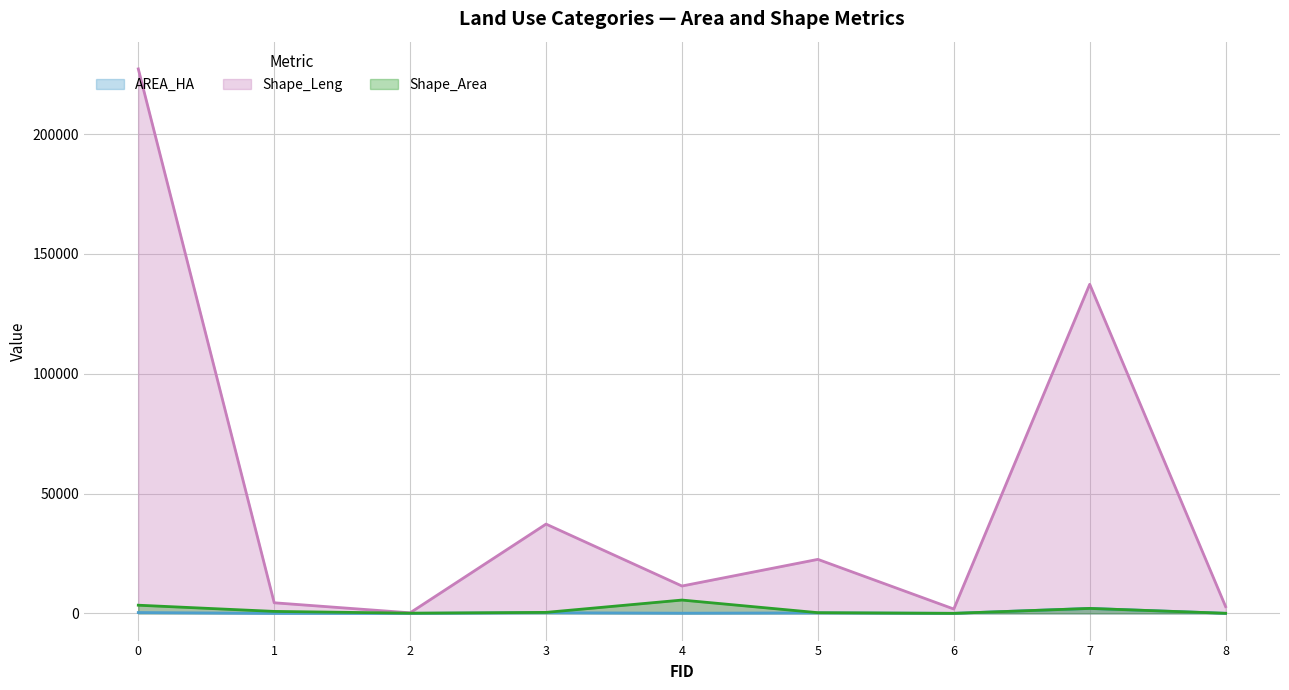

True or false: Shape_Leng and Shape_Area intersect in this chart.

False